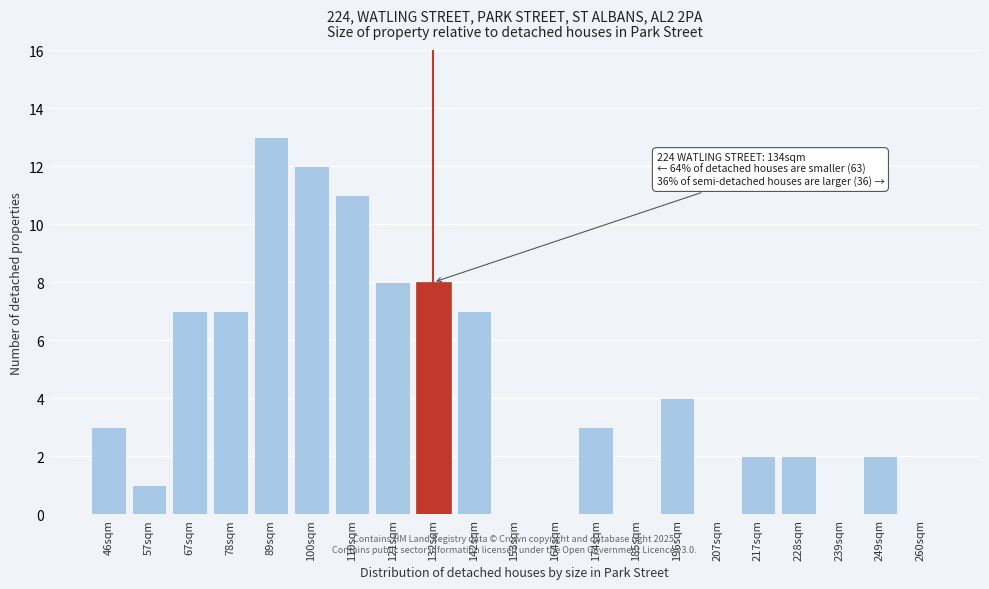

Reading left to right, what are all the values shown in this chart?

46sqm=3	57sqm=1	67sqm=7	78sqm=7	89sqm=13	100sqm=12	110sqm=11	121sqm=8	132sqm=8	142sqm=7	153sqm=0	164sqm=0	174sqm=3	185sqm=0	196sqm=4	207sqm=0	217sqm=2	228sqm=2	239sqm=0	249sqm=2	260sqm=0